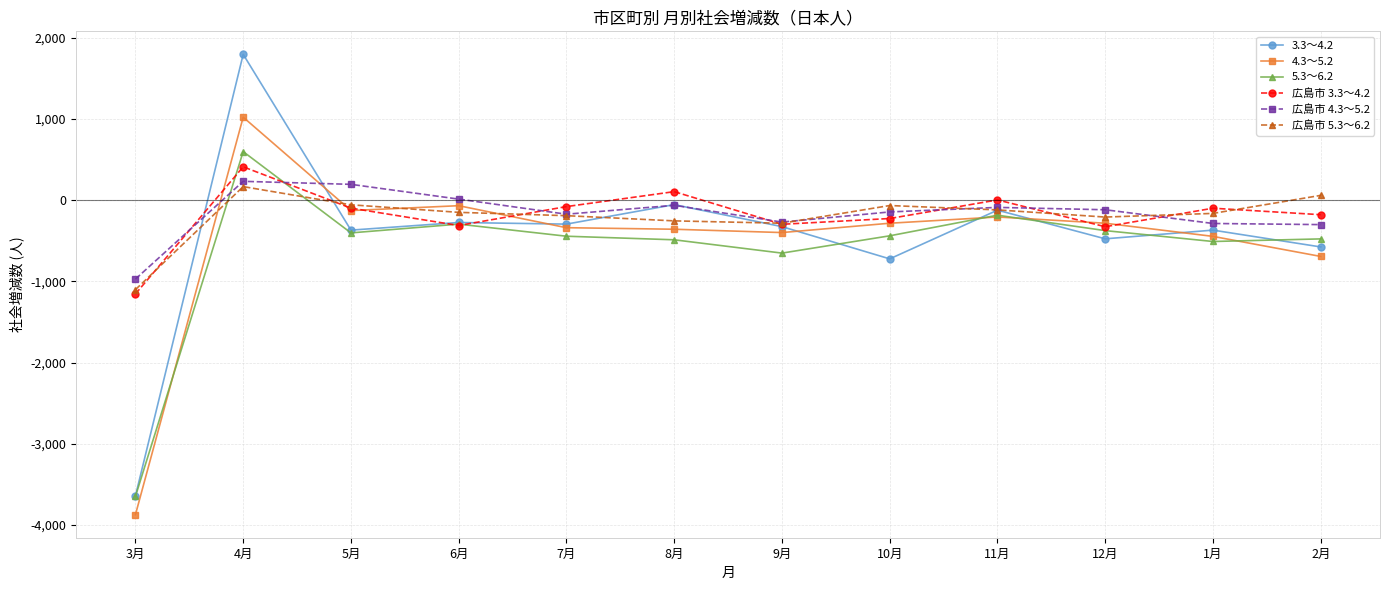

What position from the right is 1月?

2